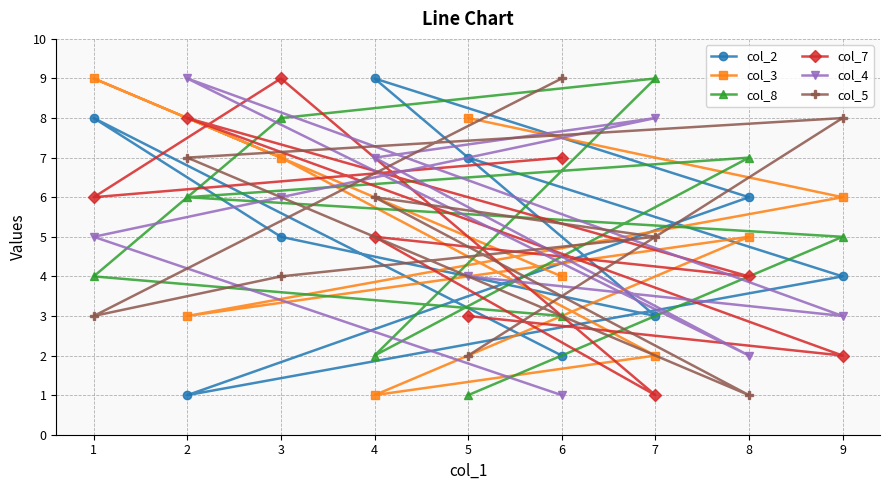

How many data points in col_5 are less than 5?

4